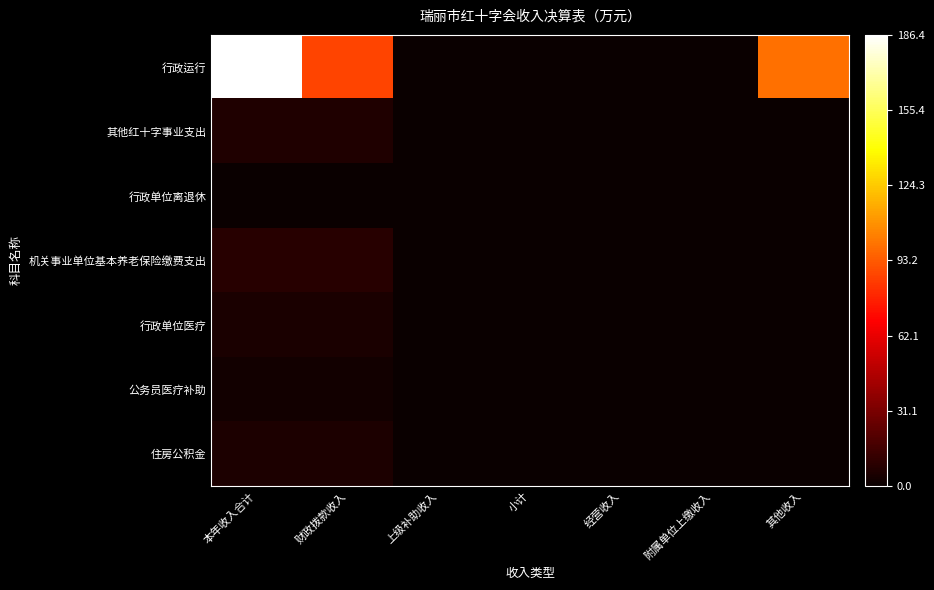

Count the number of data series in this chart.

7